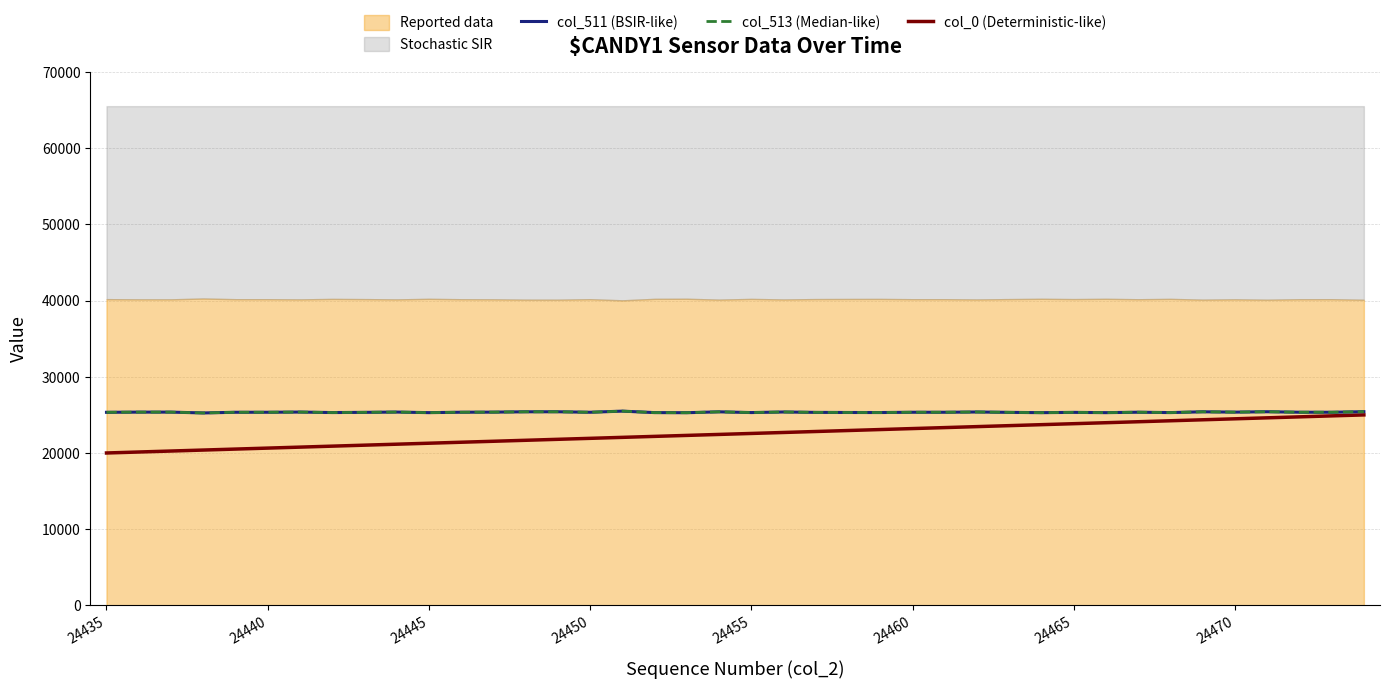

What is the total value across all series at 24440?

70856.2